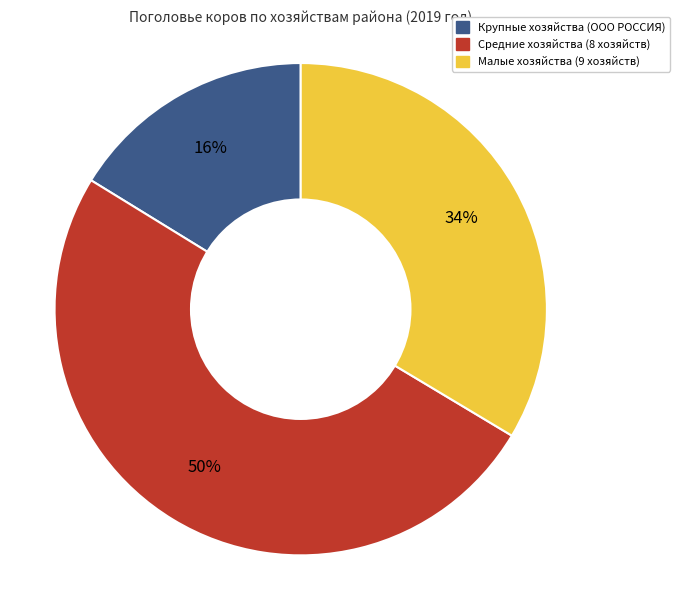

To the nearest percent, what is the average slice percentage?

33%